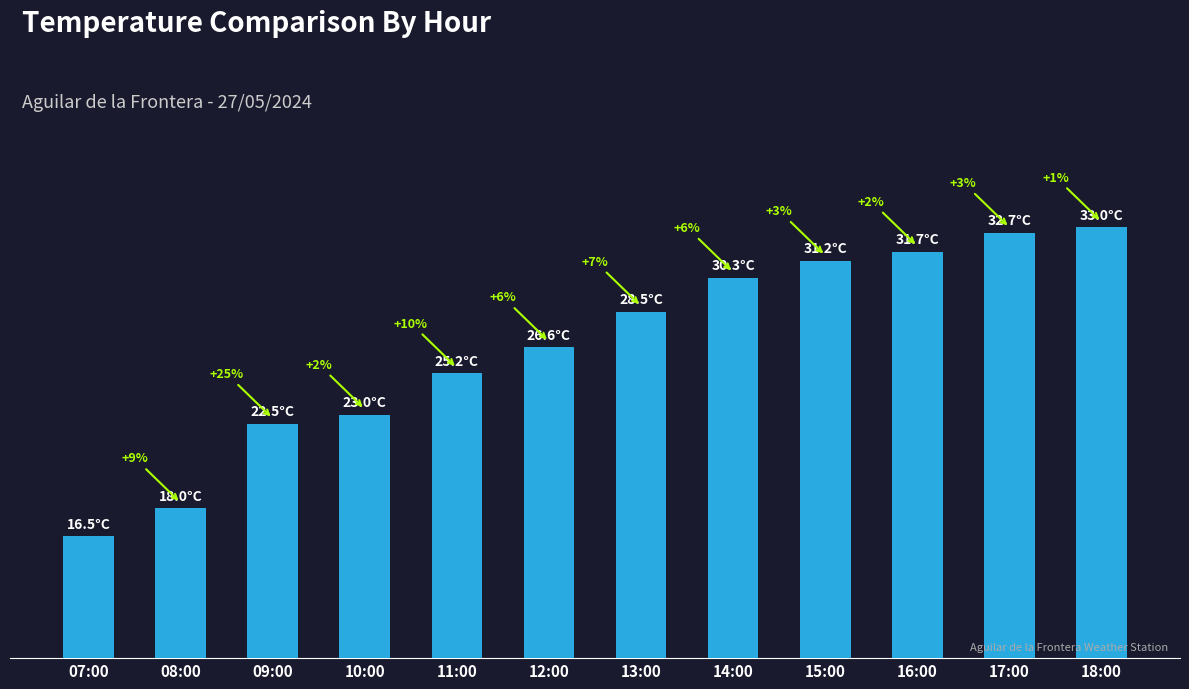

What is the average value?

26.6